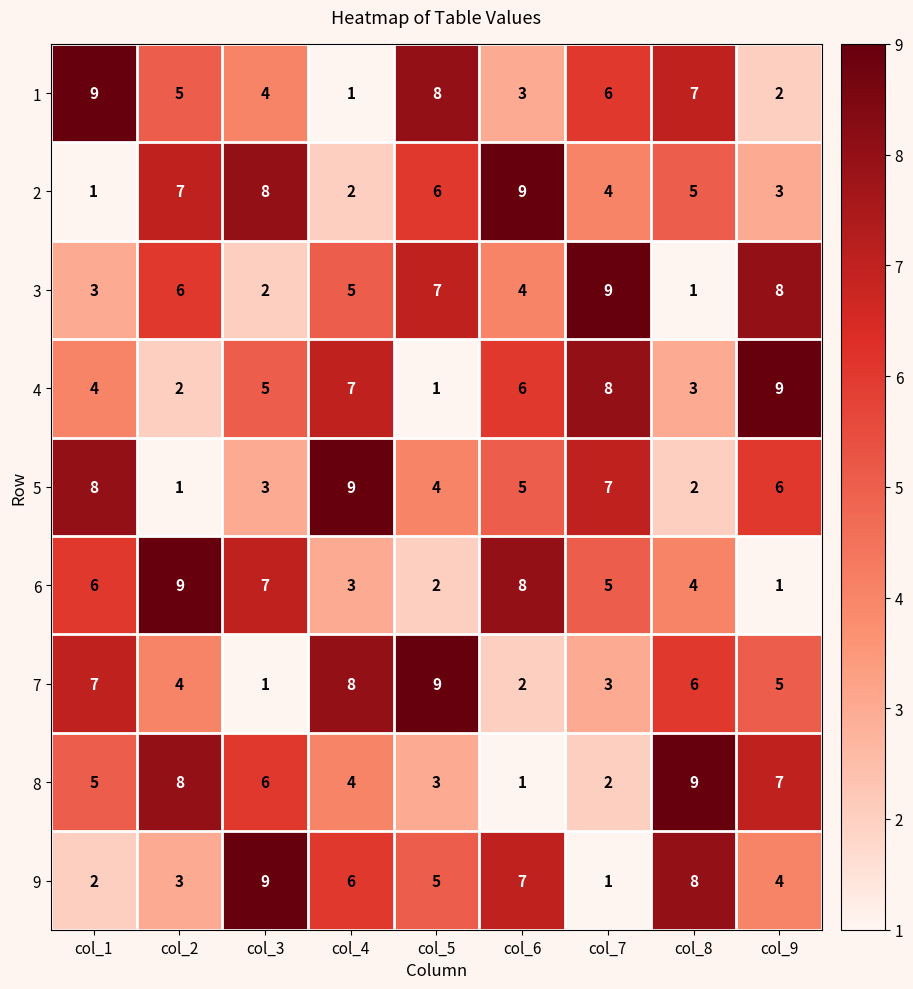

What is the difference between the 7 values at col_5 and col_8?

3